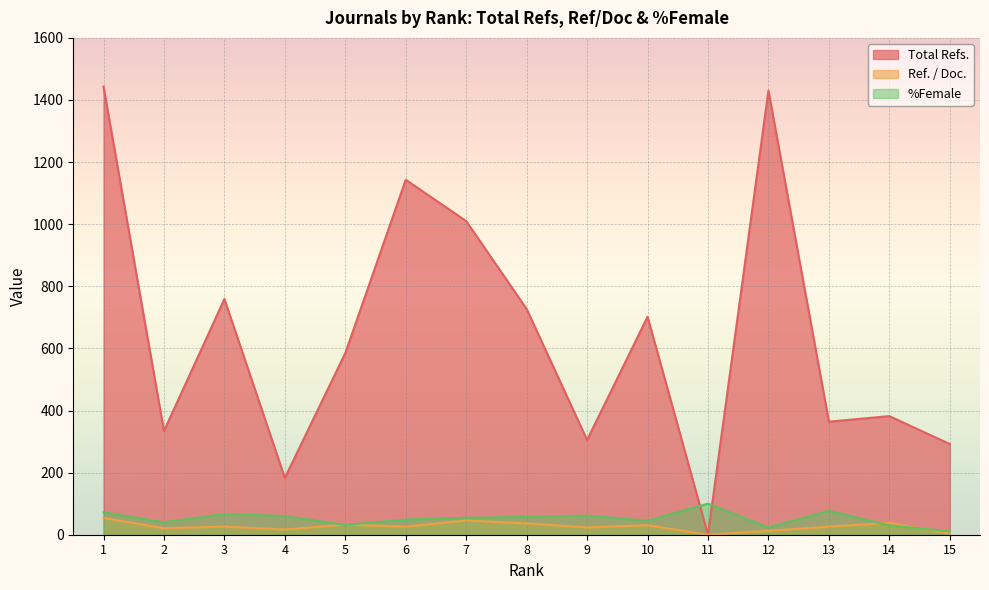

The %Female series shows 60.0 at 4. True or false?

True